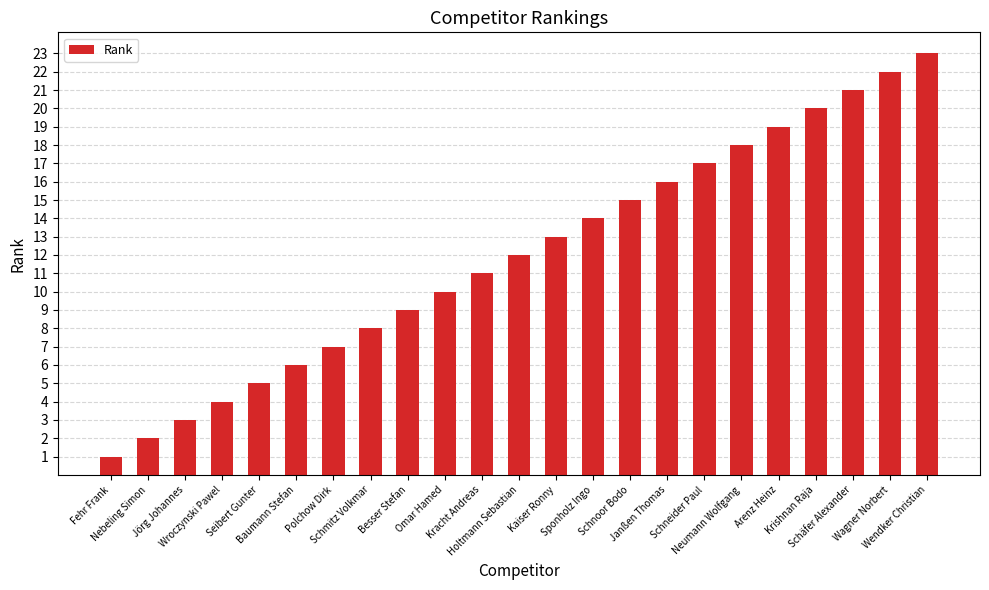

Reading left to right, transcribe all the data shown in this chart.

Fehr Frank=1	Nebeling Simon=2	Jörg Johannes=3	Wroczynski Pawel=4	Seibert Gunter=5	Baumann Stefan=6	Polchow Dirk=7	Schmitz Volkmar=8	Besser Stefan=9	Omar Hamed=10	Kracht Andreas=11	Holtmann Sebastian=12	Kaiser Ronny=13	Sponholz Ingo=14	Schnoor Bodo=15	Janßen Thomas=16	Schneider Paul=17	Neumann Wolfgang=18	Arenz Heinz=19	Krishnan Raja=20	Schäfer Alexander=21	Wagner Norbert=22	Wendker Christian=23